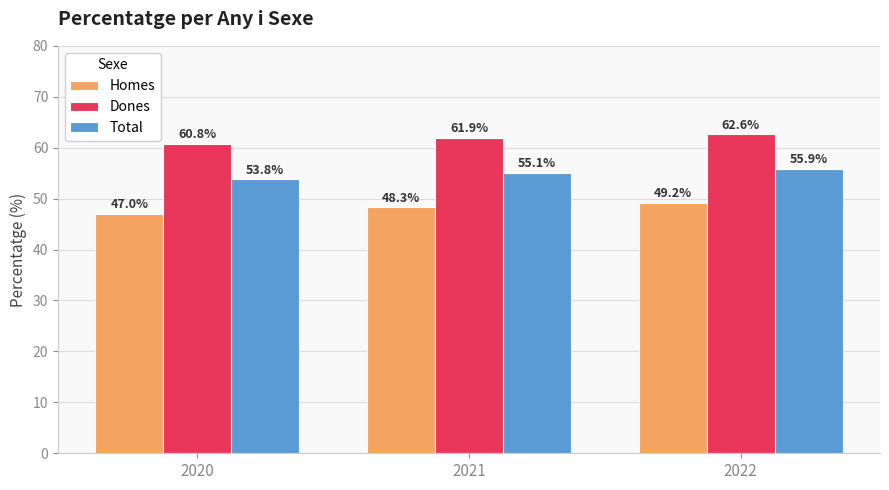

The Homes series shows 47.0 at 2020. True or false?

True